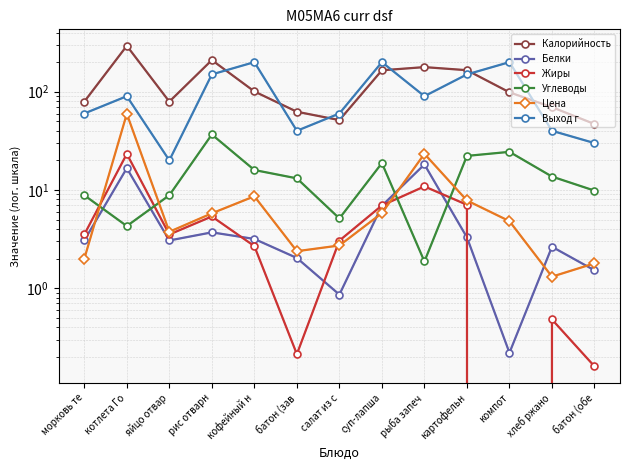

What is the label of the 9th point from the right?

кофейный н